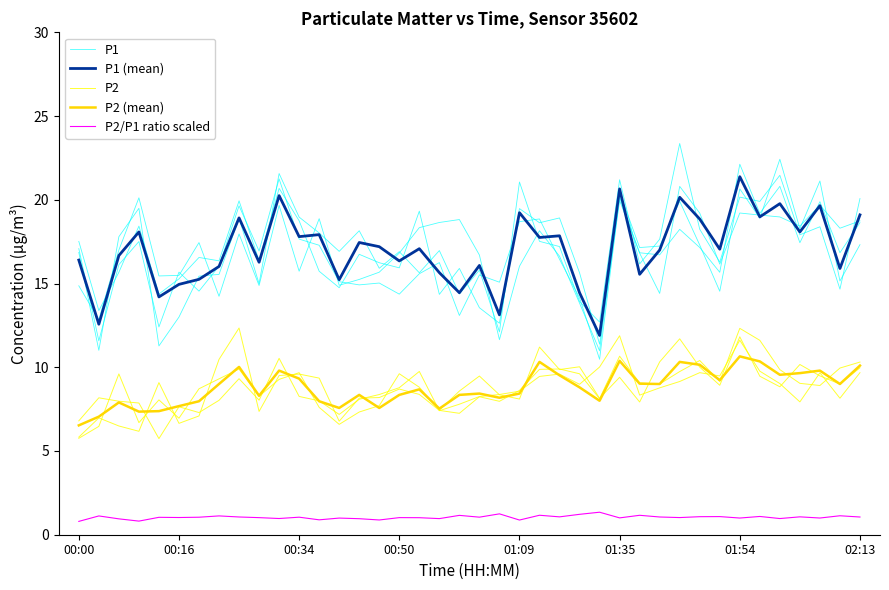

What is the value of the P2 (mean) point at the 27th from the left?

8.0